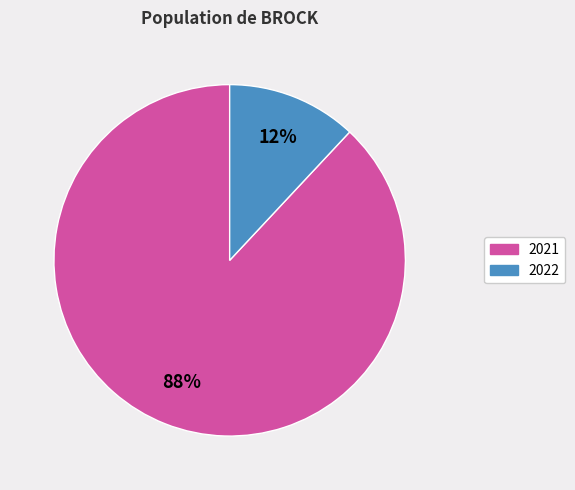

Does any single category account for the majority?

Yes